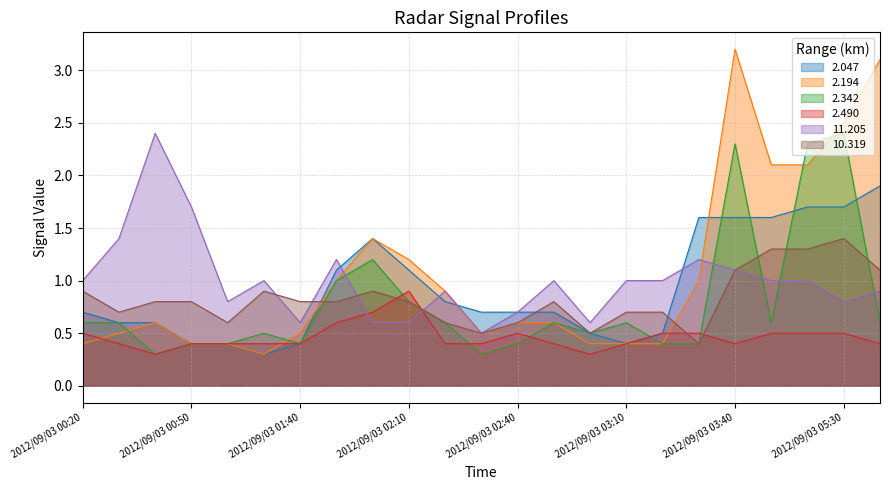

Which series has the largest total across all categories?

2.194